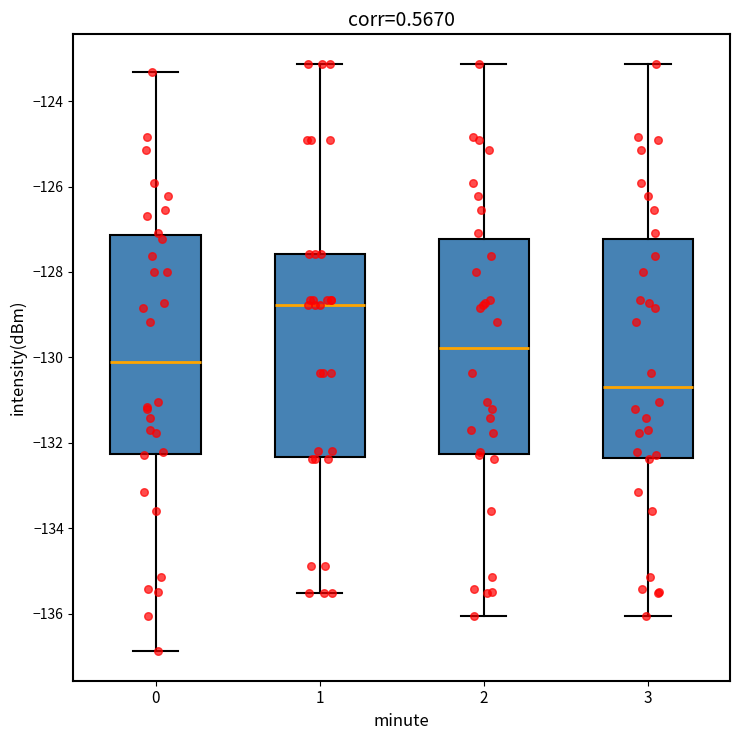

Reading left to right, read every box against the y-axis: the position of its median line, the range the box covers, and the ends of its whiskers. The values are not printed on the chart, so give them approximately, as read against the axis.

0: median -130.2, box -132.2 to -127.2, whiskers -136.8 to -123.4
1: median -128.8, box -132.4 to -127.6, whiskers -135.6 to -123.2
2: median -129.8, box -132.2 to -127.2, whiskers -136.0 to -123.2
3: median -130.8, box -132.4 to -127.2, whiskers -136.0 to -123.2